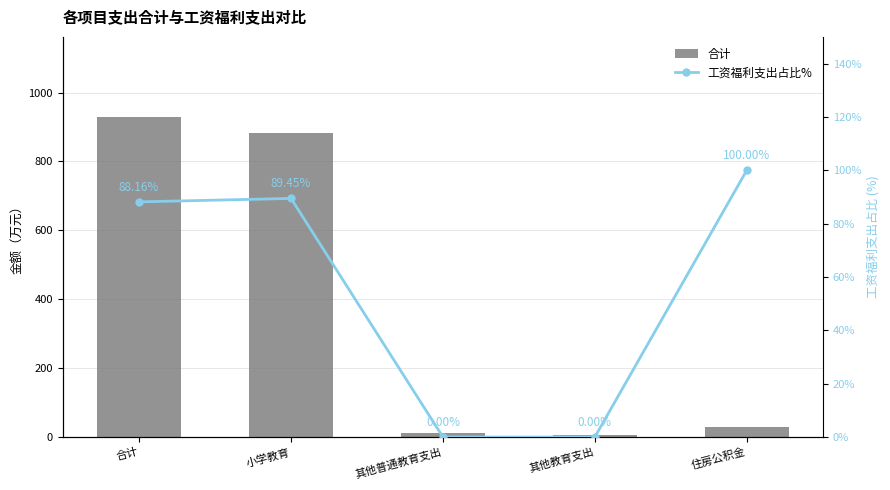

How many groups of bars are there?

5